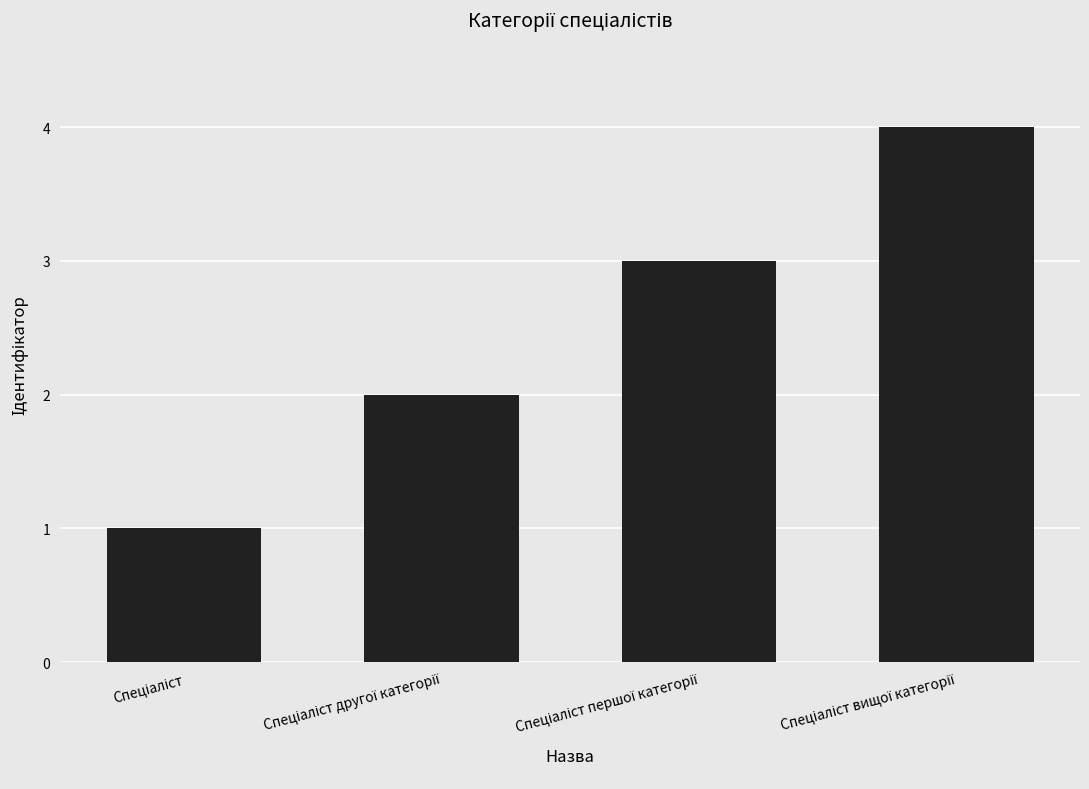

What is the difference between the second highest and second lowest values?

1